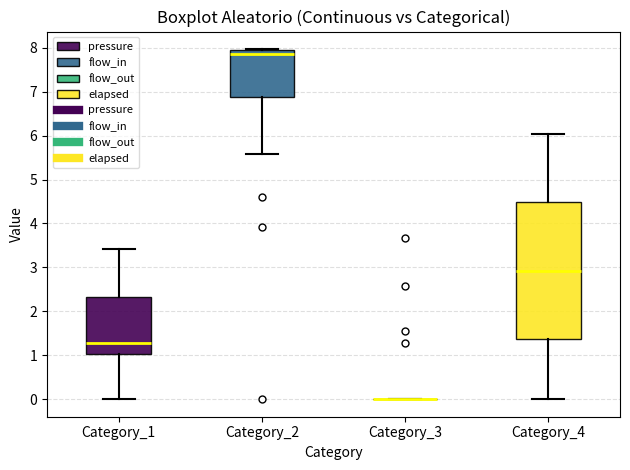

Reading left to right, read every box against the y-axis: the position of its median line, the range the box covers, and the ends of its whiskers. The values are not printed on the chart, so give them approximately, as read against the axis.

Category_1: median 1.3, box 1.0 to 2.3, whiskers 0.0 to 3.4
Category_2: median 7.9 (just below the box's upper edge), box 6.9 to 7.9, whiskers 5.6 to 8.0
Category_3: box collapsed to a line at 0.0, whiskers 0.0 to 0.0
Category_4: median 2.9, box 1.4 to 4.5, whiskers 0.0 to 6.0